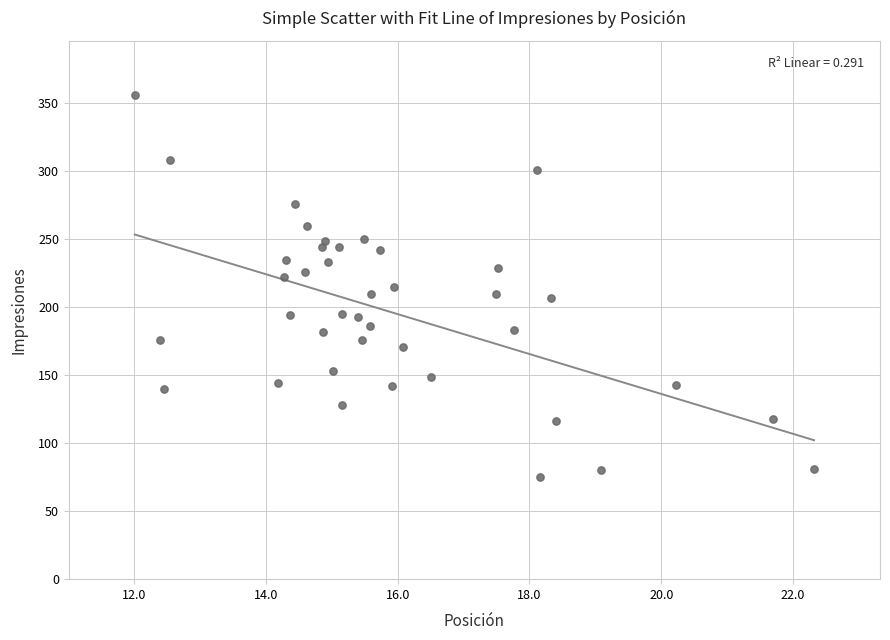

What is the range of Y values (max minus min)?

281